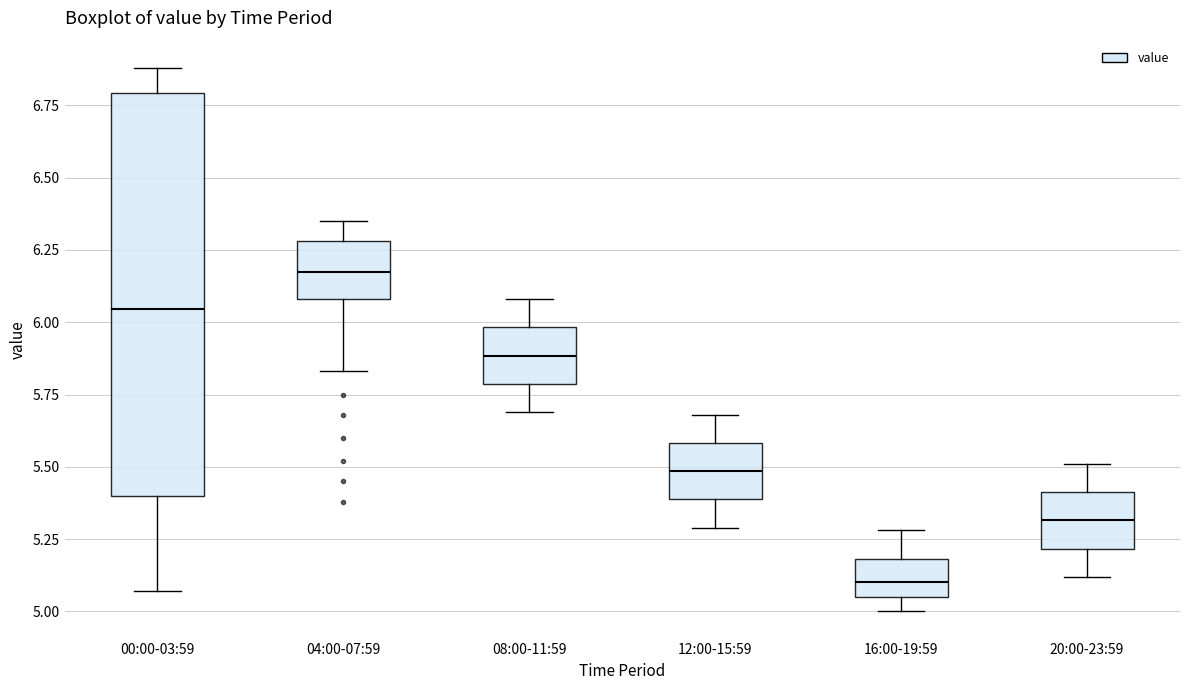

Reading left to right, transcribe this box plot: for each box, give where its median line is, the range the box spans, and where its two whiskers end, as read against the y-axis. The values are not printed on the chart, so give them approximately, as read against the axis.

00:00-03:59: median 6.05, box 5.40 to 6.80, whiskers 5.05 to 6.90
04:00-07:59: median 6.20, box 6.10 to 6.30, whiskers 5.85 to 6.35
08:00-11:59: median 5.90, box 5.80 to 6.00, whiskers 5.70 to 6.10
12:00-15:59: median 5.50, box 5.40 to 5.60, whiskers 5.30 to 5.70
16:00-19:59: median 5.10, box 5.05 to 5.20, whiskers 5.00 to 5.30
20:00-23:59: median 5.30, box 5.20 to 5.40, whiskers 5.10 to 5.50